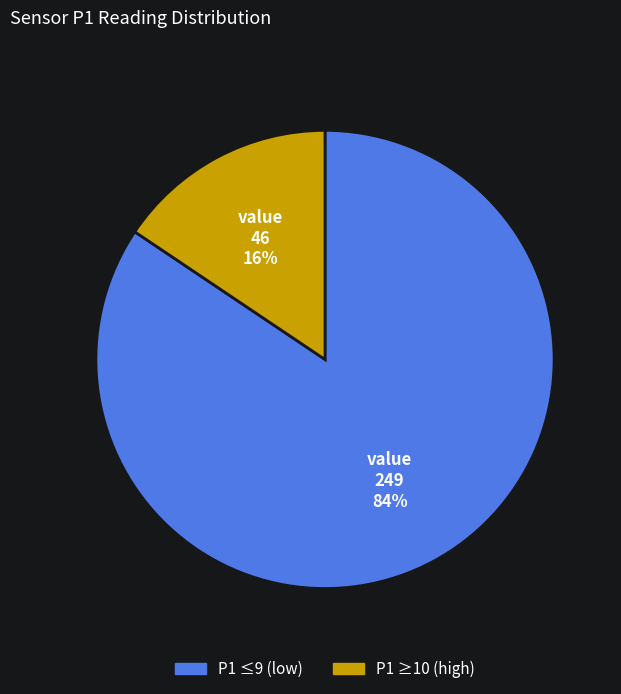

Which category accounts for the majority?

P1 ≤9 (low)